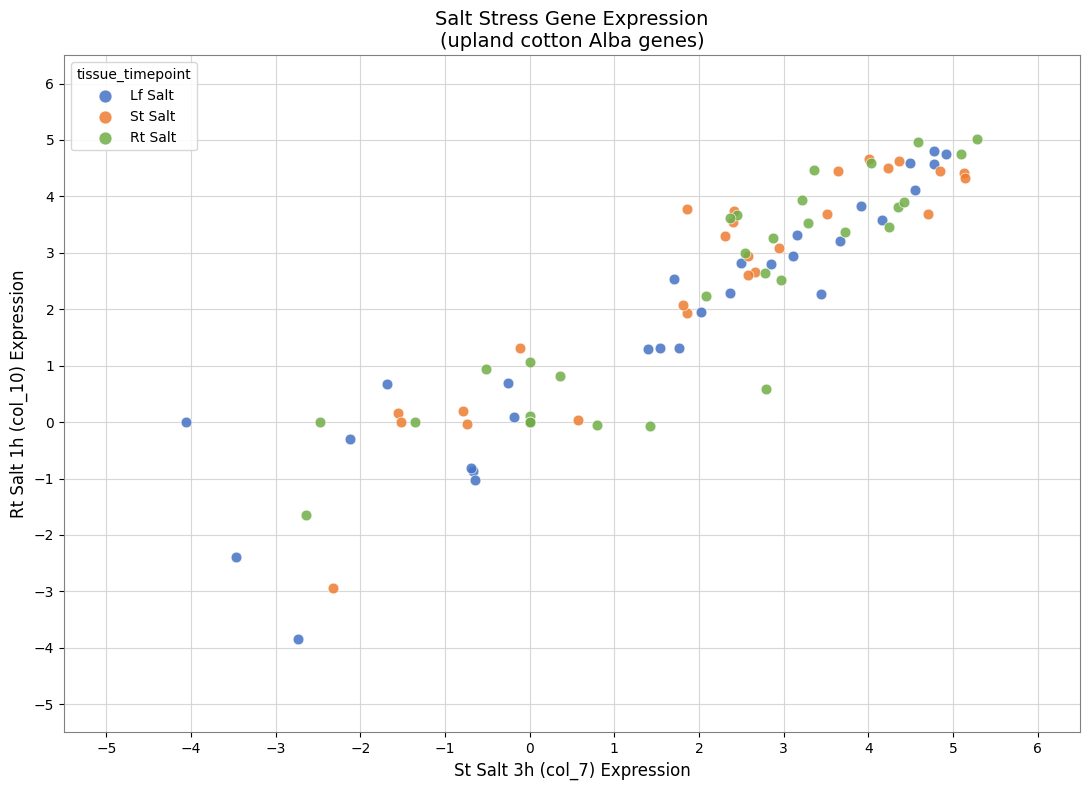

What are all the series names shown in the legend?

Lf Salt, St Salt, Rt Salt